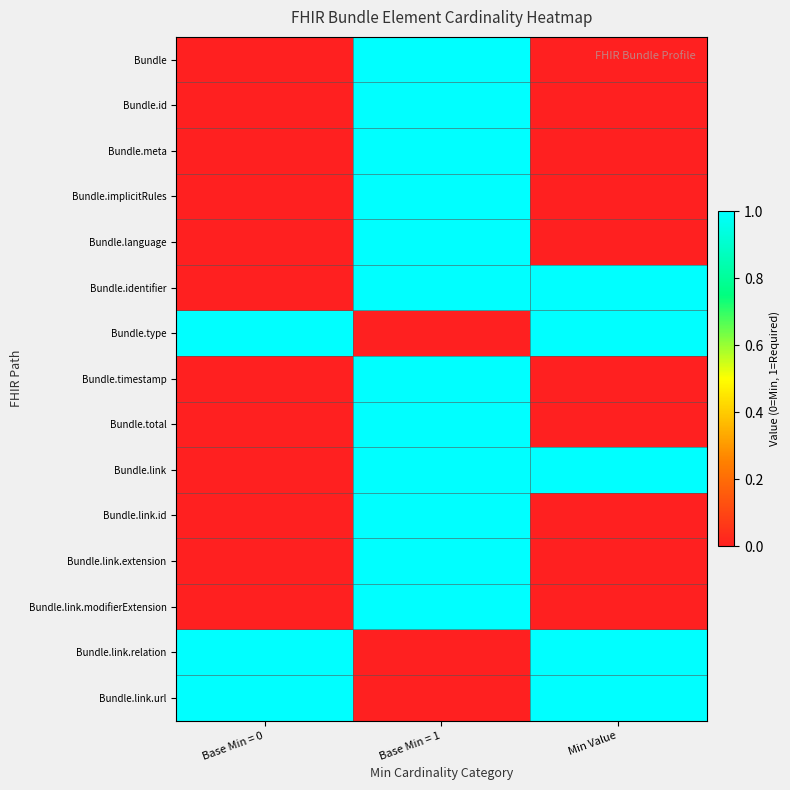

Which has a higher value, Min Value or Base Min = 0?

Min Value